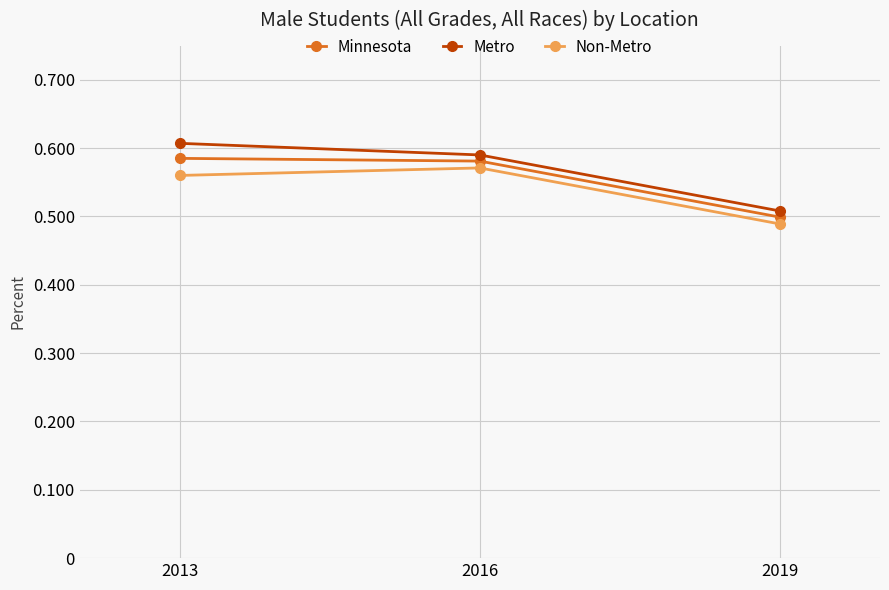

Which series has the widest spread of values?

Metro